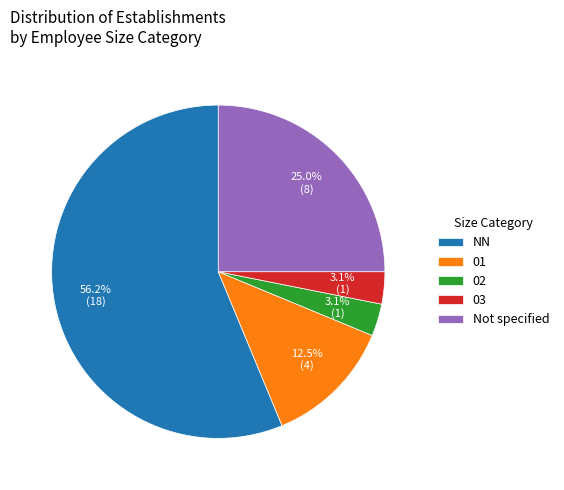

What percentage is the 03 slice, to the nearest percent?

3%